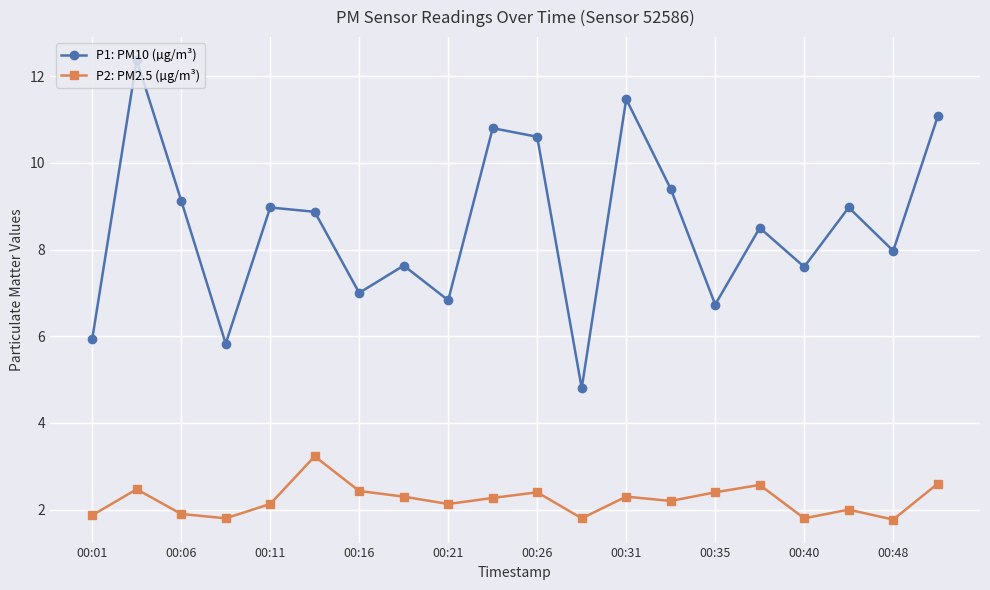

What is the minimum value for P1: PM10 (µg/m³)?

4.8